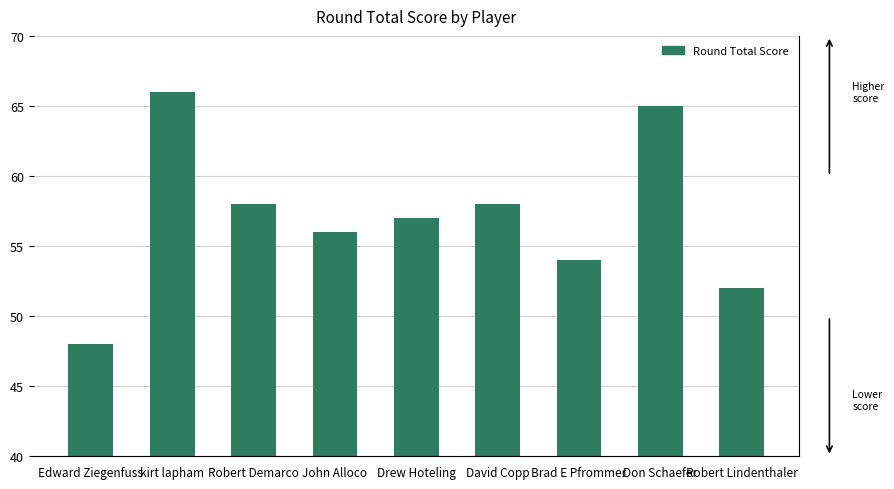

What is the difference between the second highest and second lowest values?

13